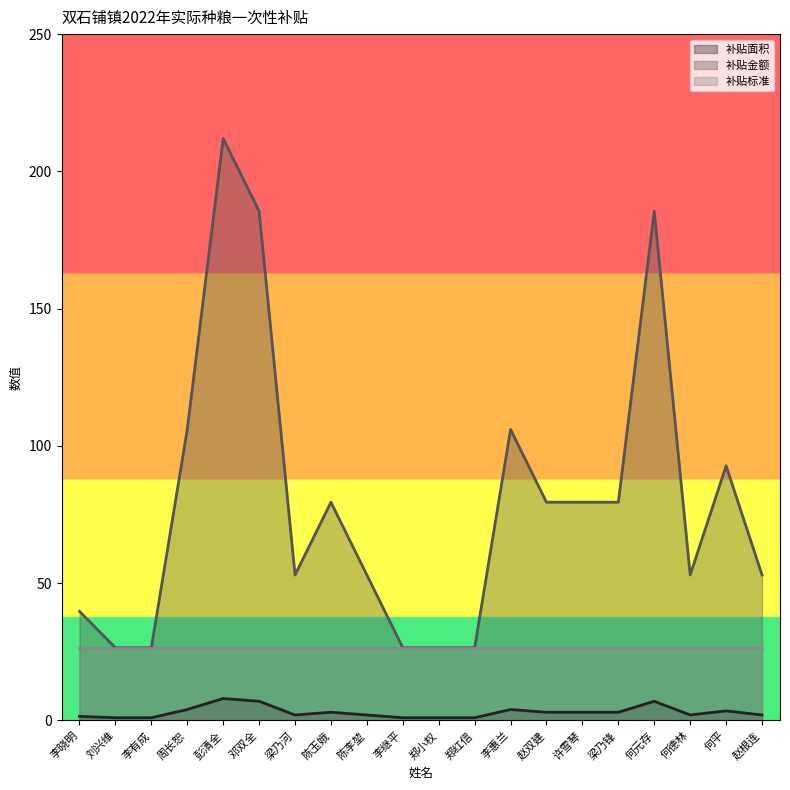

What is the average value of the 补贴金额 series?

79.5